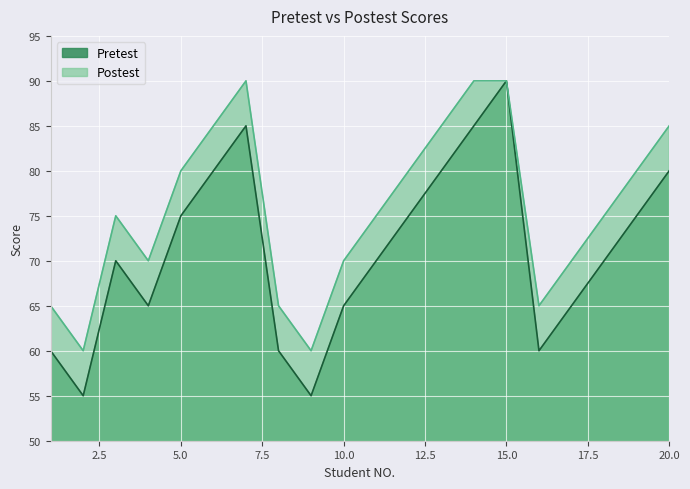

Count the number of data series in this chart.

2